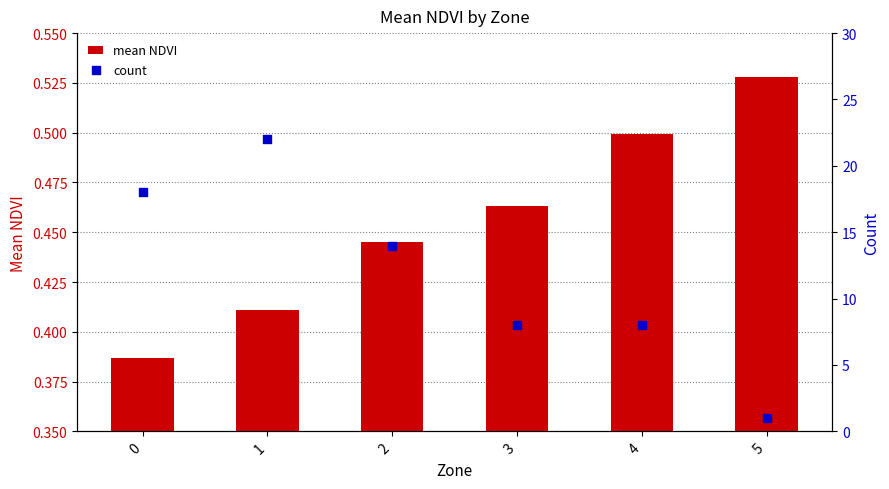

Which series reaches the maximum Y coordinate?

count